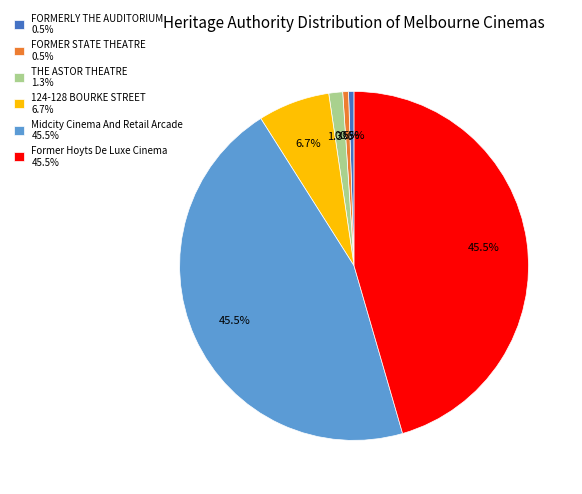

Does THE ASTOR THEATRE account for over 50% of the chart?

No